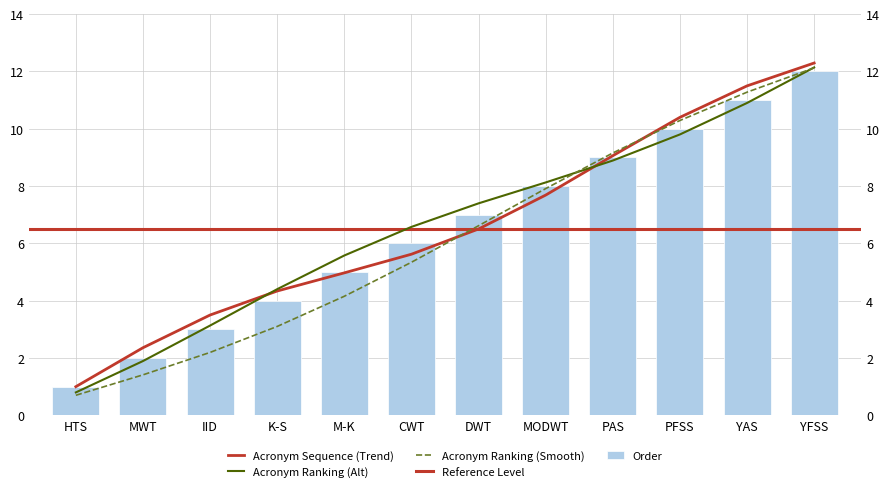

What is the sum of all values?

78